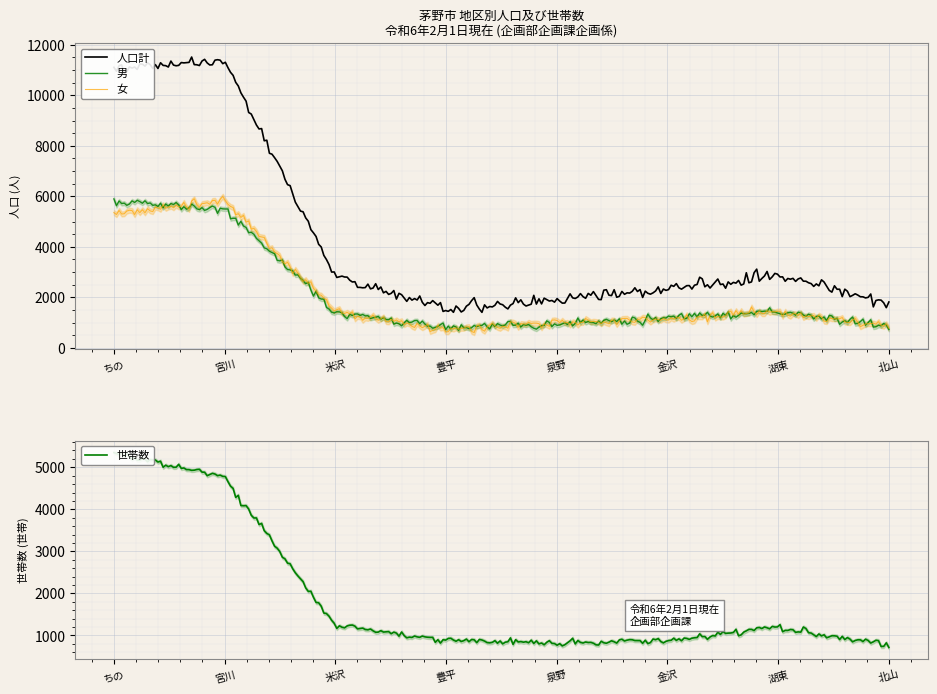

What is the sum of the 男 values at 金沢 and 豊平?

2019